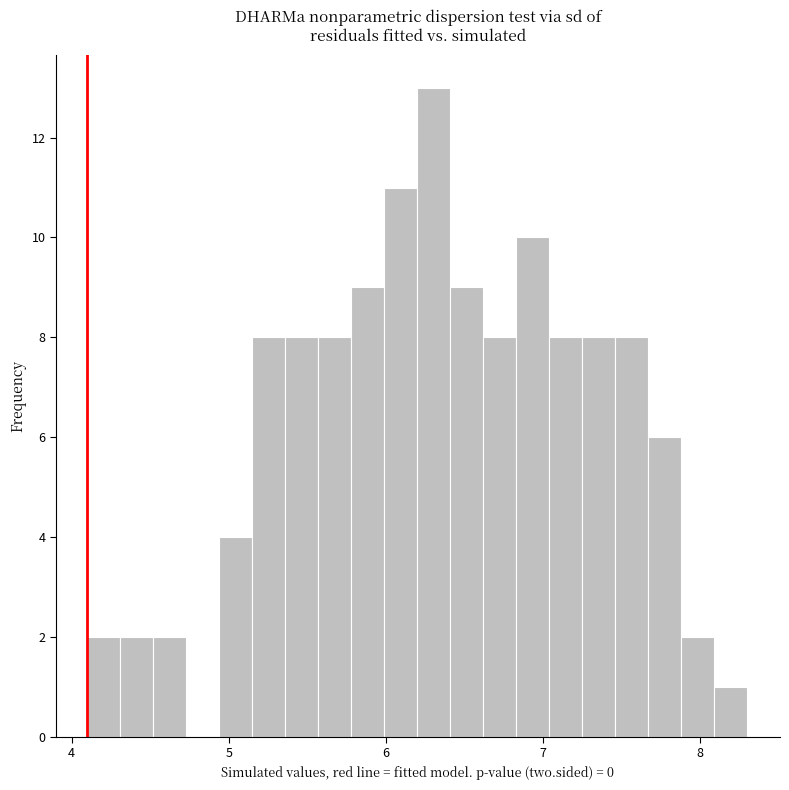

Around what value on the x-axis is the tallest bar? Give the approximate position of its centre, as read against the axis.

6.3